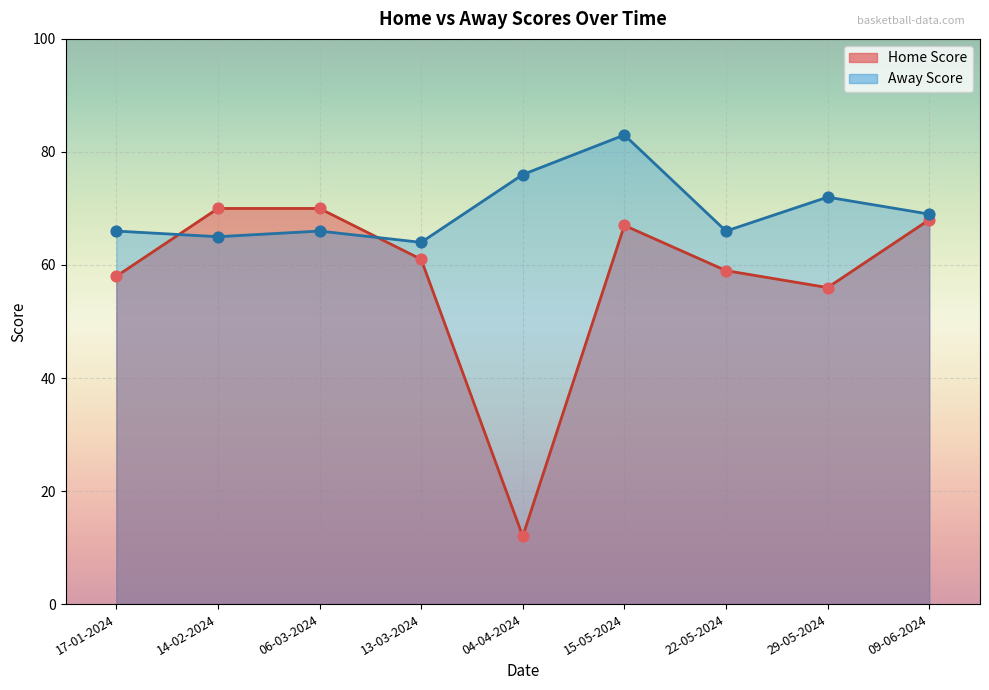

At which category is the sum across all series the highest?

15-05-2024